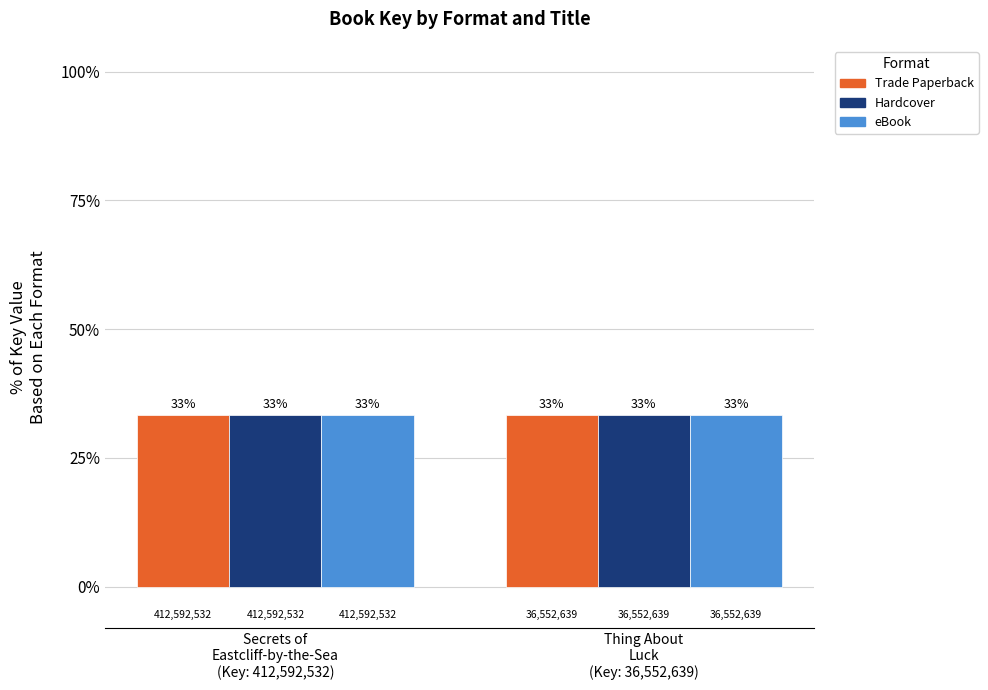

What are all the series names shown in the legend?

Trade Paperback, Hardcover, eBook